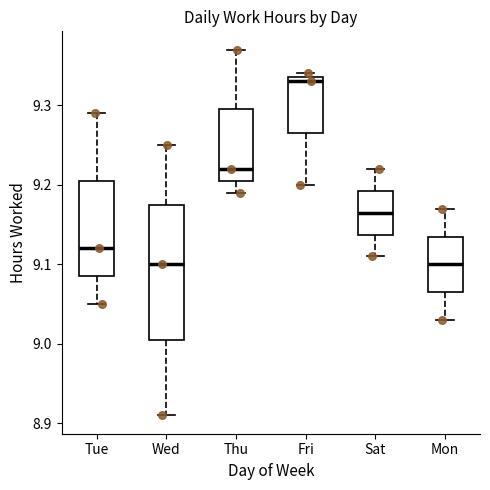

Comparing the boxes themselves (not the whiskers), which one is the tallest?

Wed